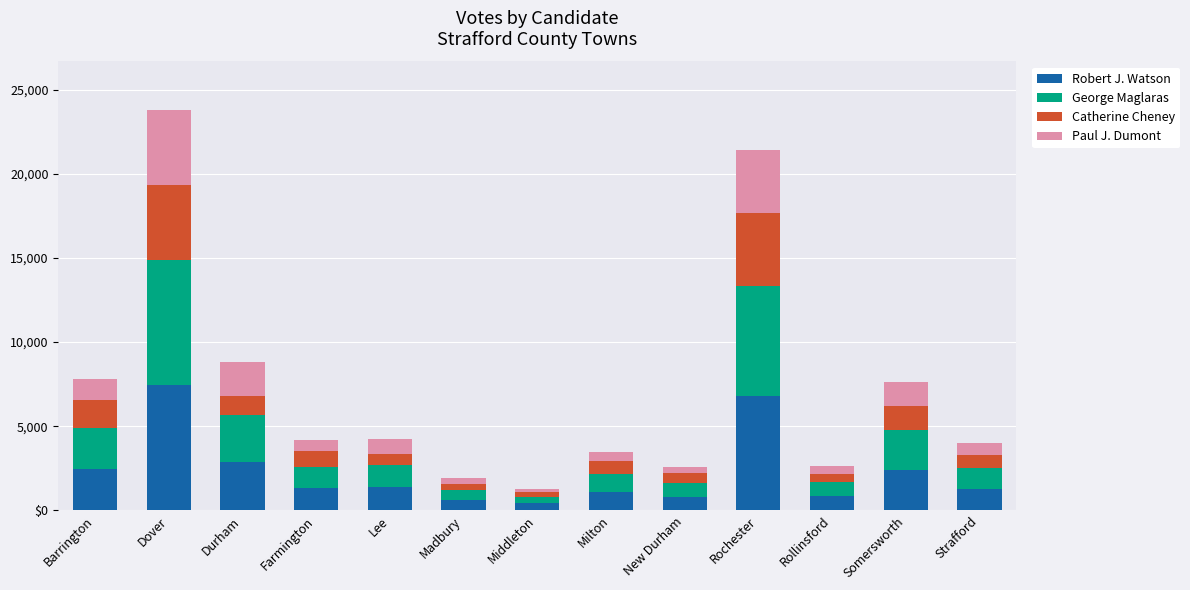

Does the chart contain stacked bars?

Yes